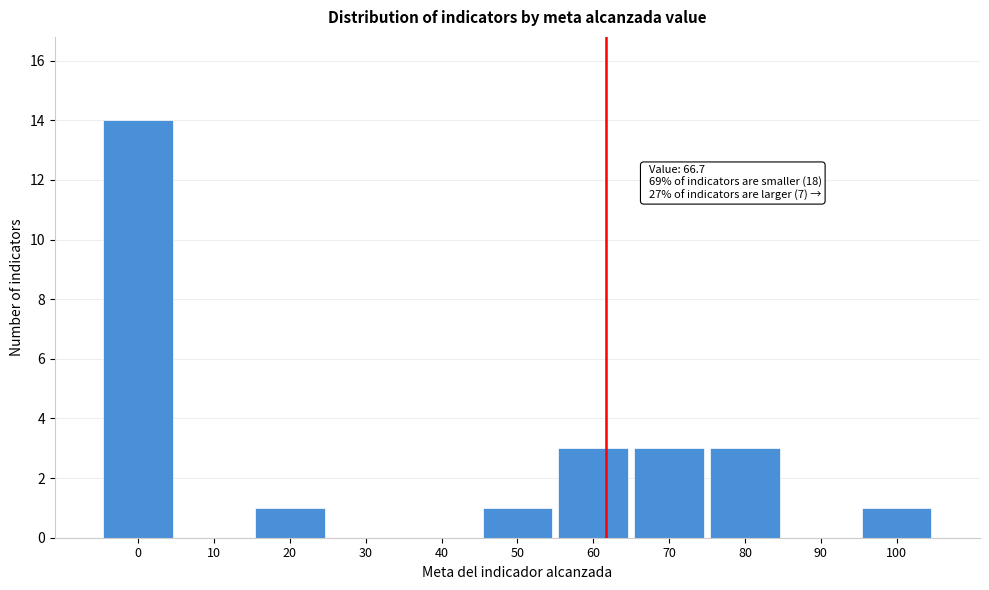

Reading left to right, what are all the values shown in this chart?

0=14	10=0	20=1	30=0	40=0	50=1	60=3	70=3	80=3	90=0	100=1